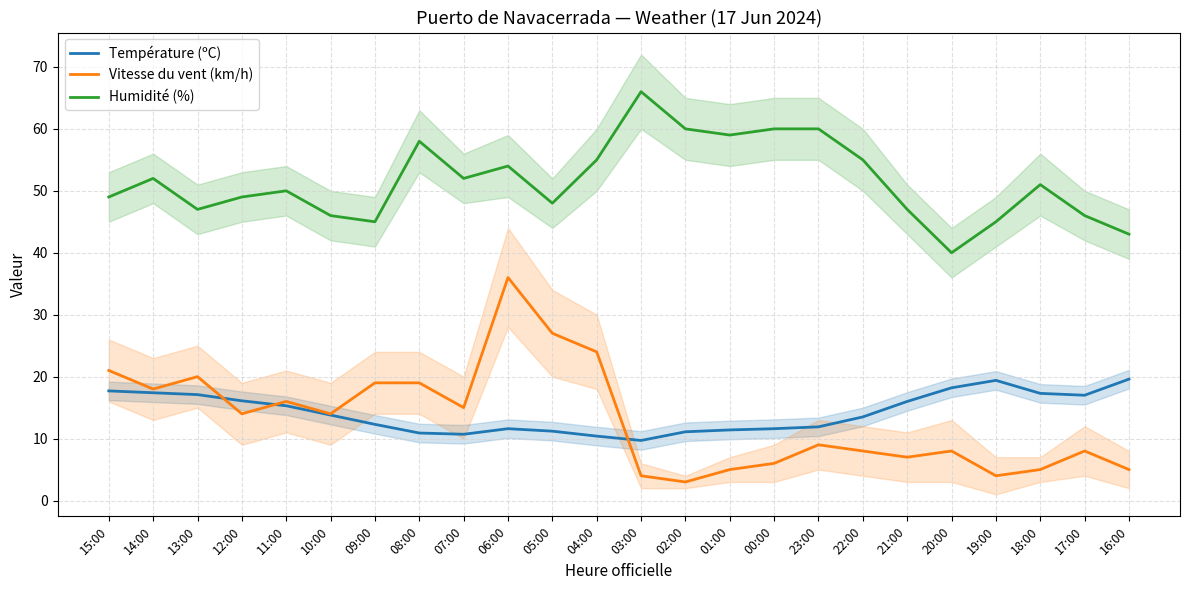

Where is the first local maximum for Vitesse du vent (km/h)?

13:00